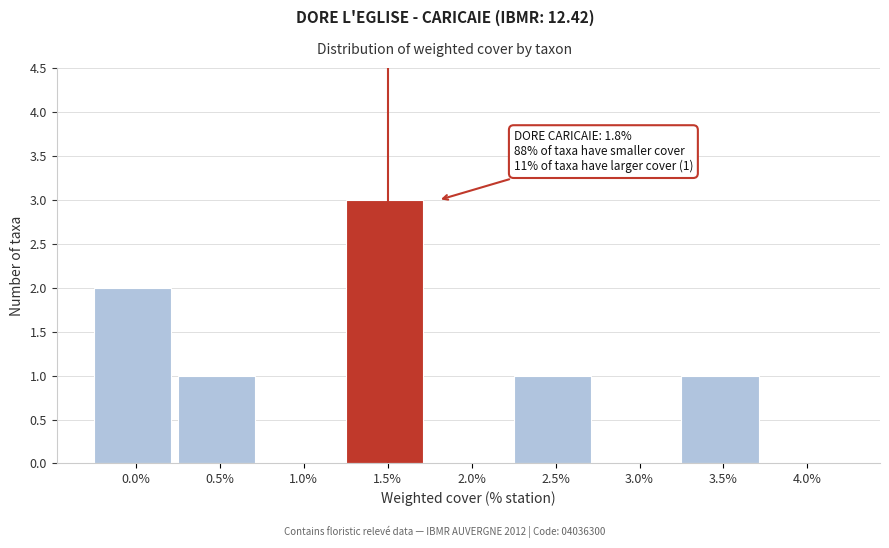

Reading left to right, list all the values displayed in this chart.

0.0%=2	0.5%=1	1.0%=0	1.5%=3	2.0%=0	2.5%=1	3.0%=0	3.5%=1	4.0%=0